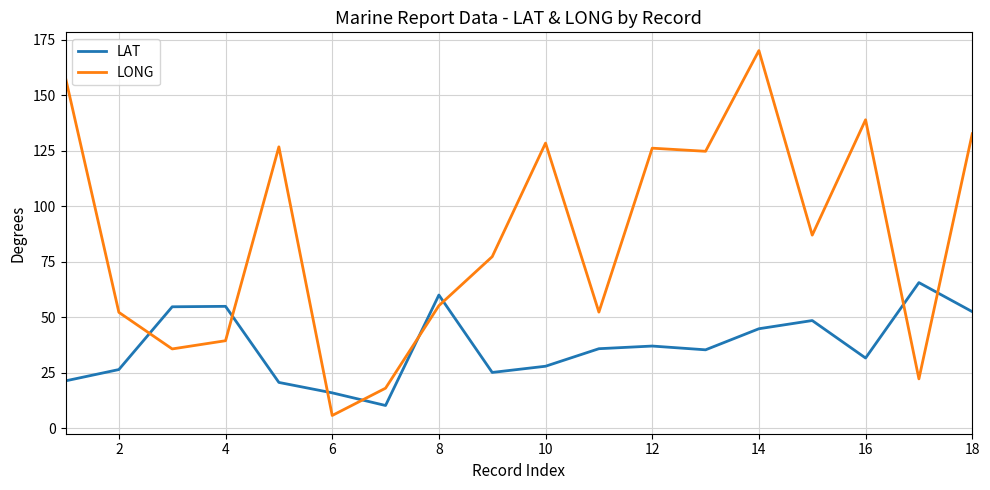

Which series has the largest total across all categories?

LONG